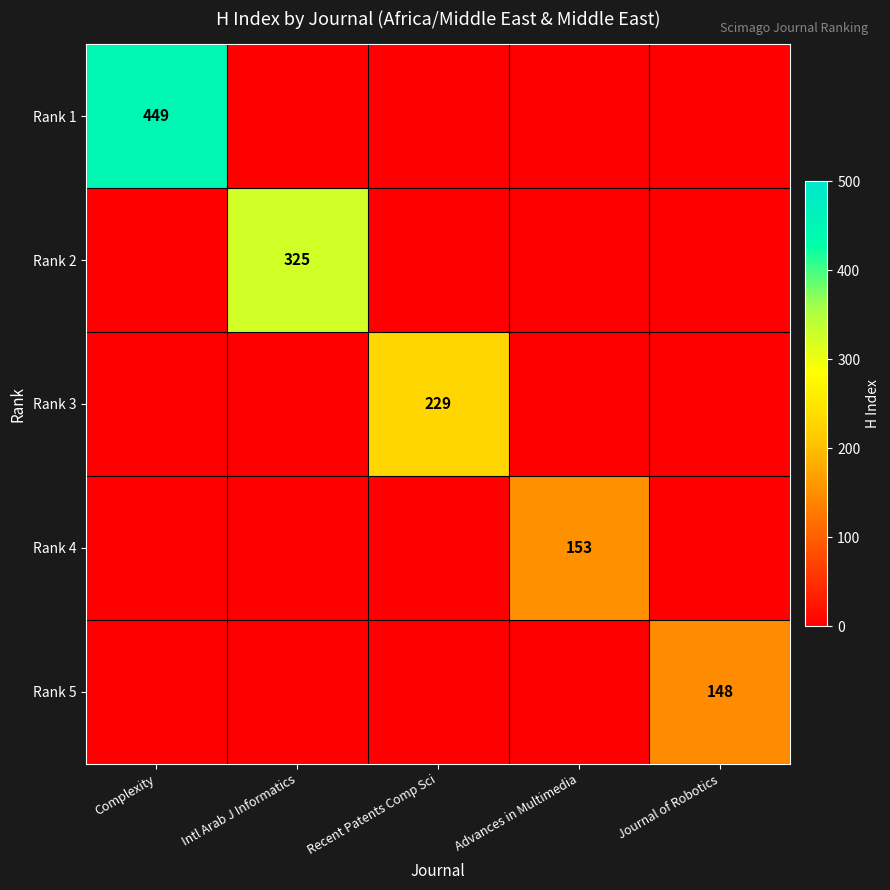

Rank the series at Intl Arab J Informatics from highest to lowest value.

Rank 2, Rank 1, Rank 3, Rank 4, Rank 5